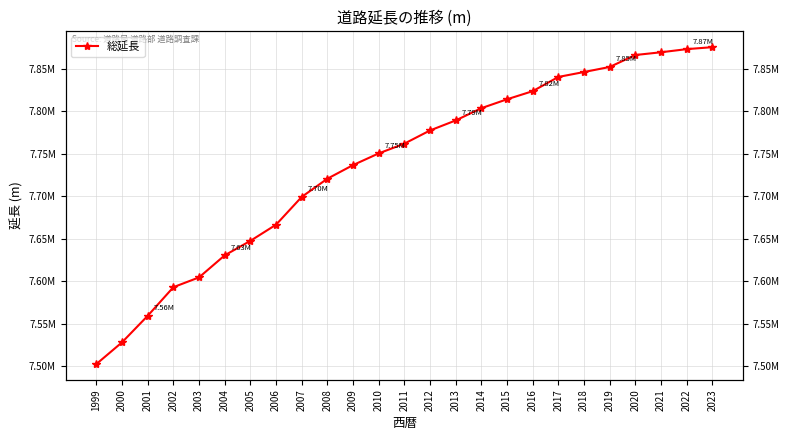

What is the value of the 14th point from the left?

7777260.7